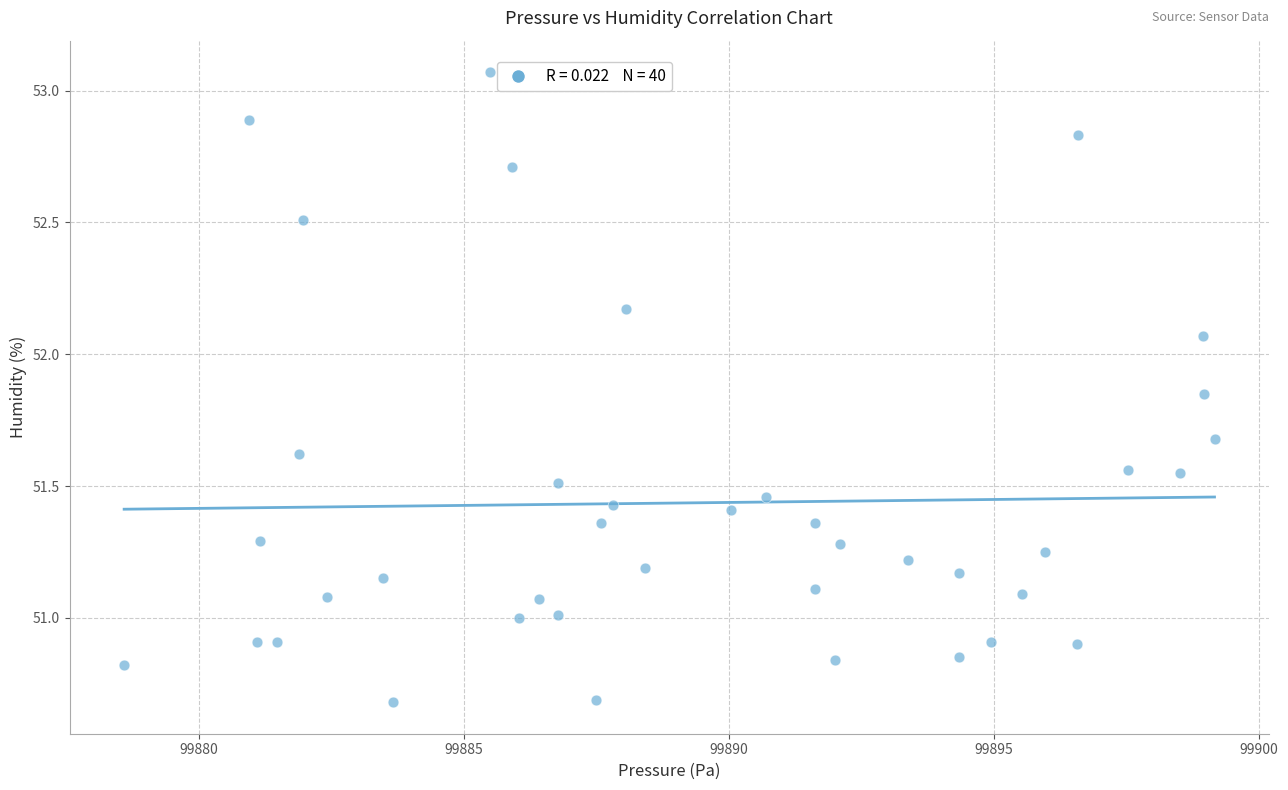

What is the range of Y values (max minus min)?

2.4